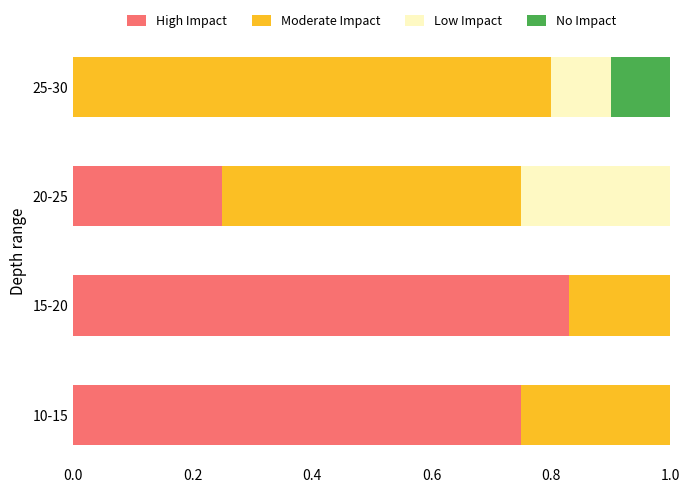

Is it true that High Impact equals 0.4 at 15-20?

False